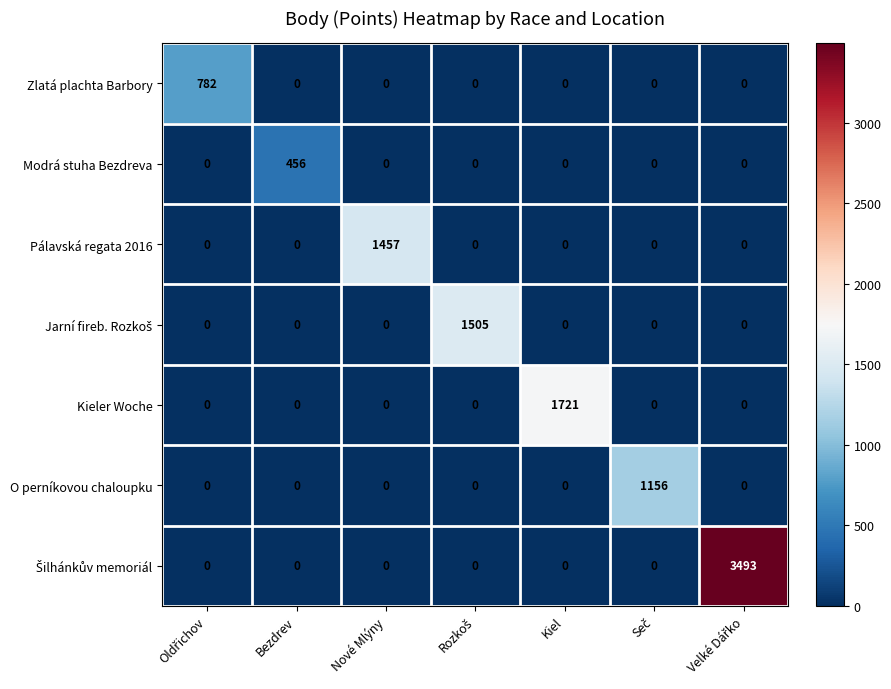

The O perníkovou chaloupku series shows 0 at Nové Mlýny. True or false?

True